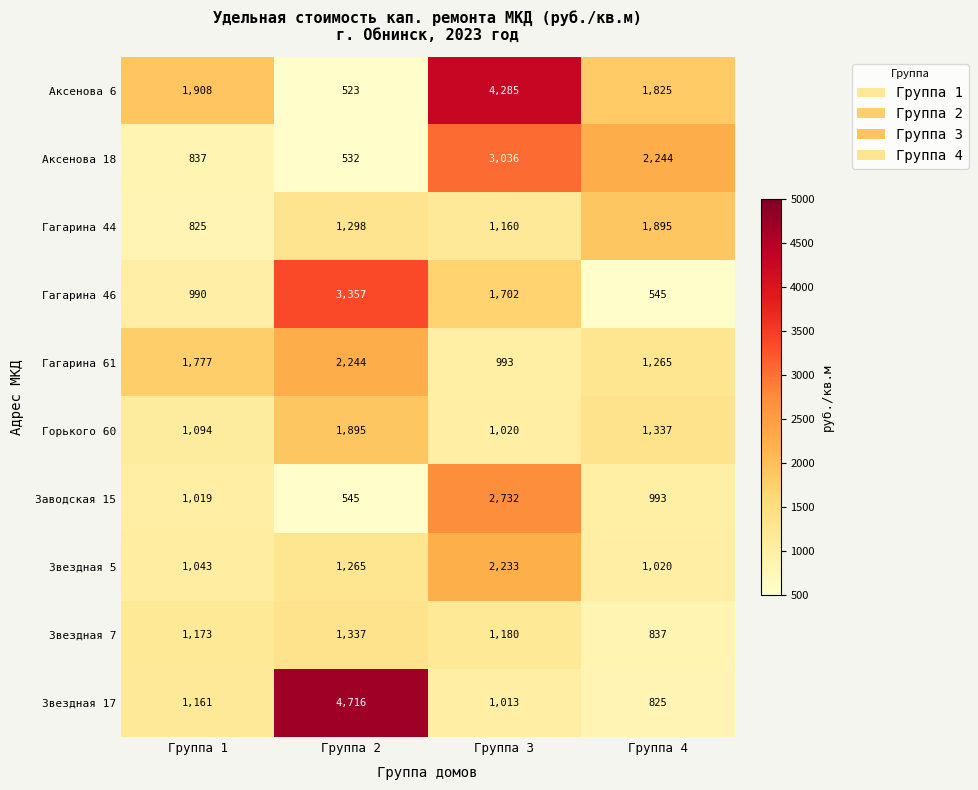

What is the total value across all series at Группа 1?

11827